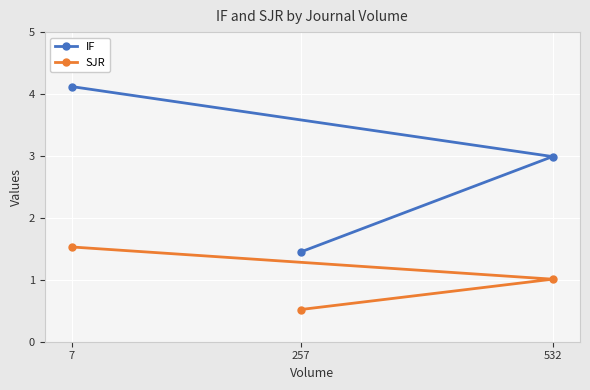

What is the difference between the maximum and minimum values in the SJR series?

1.0